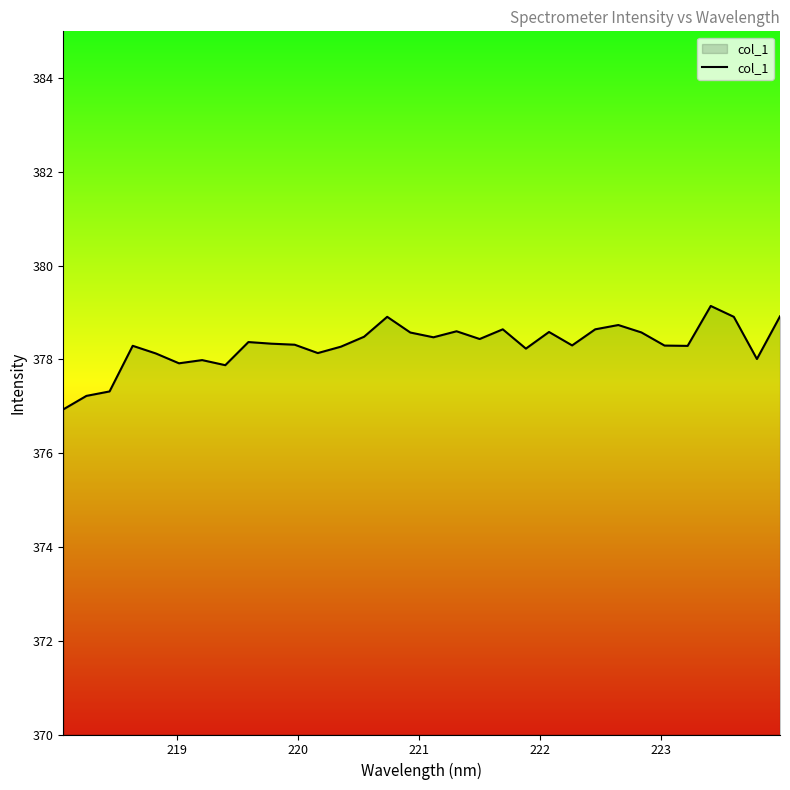

What is the difference between the maximum and minimum values?

2.2